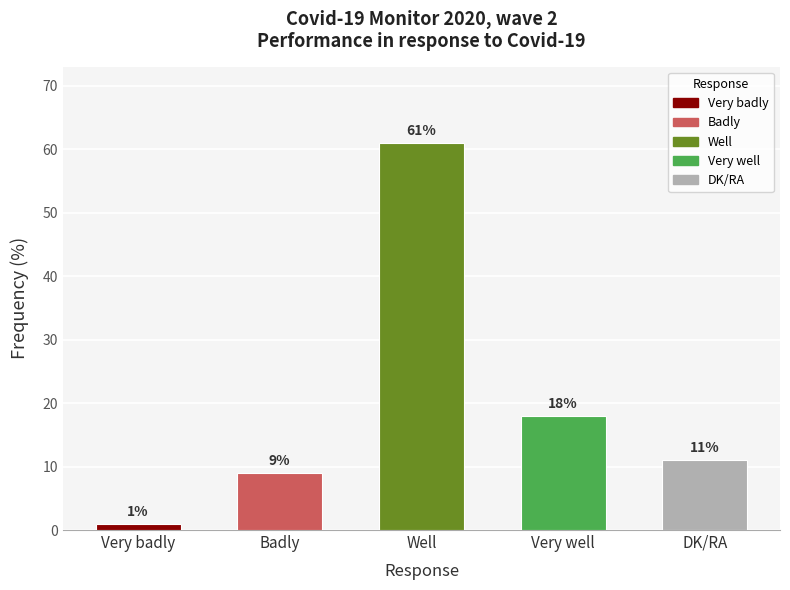

What is the label of the 5th bar from the left?

DK/RA